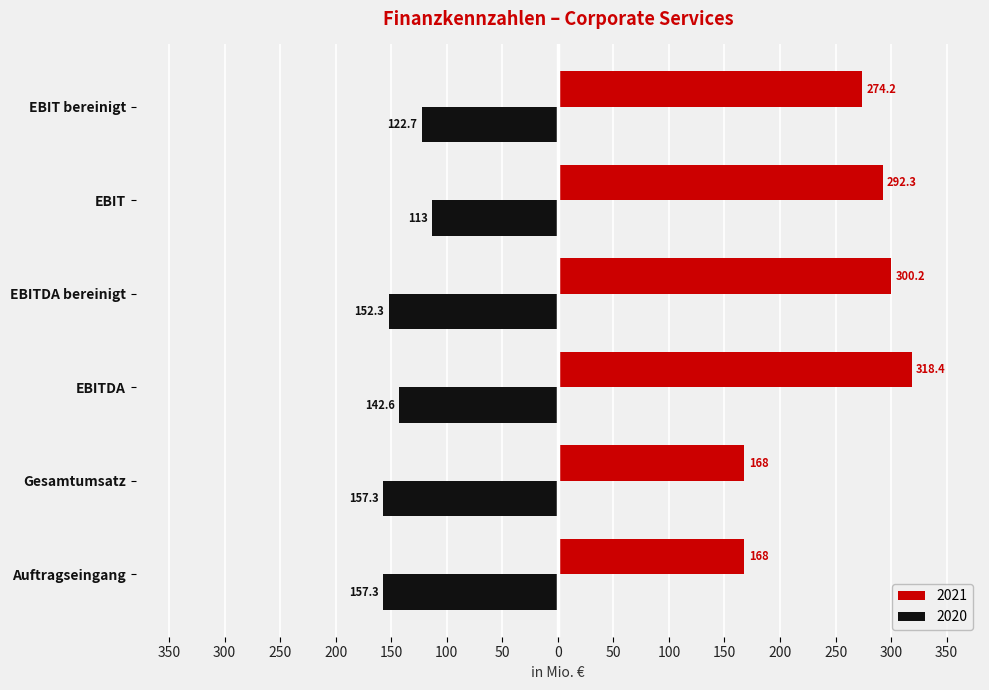

What is the smallest value displayed?

-157.3